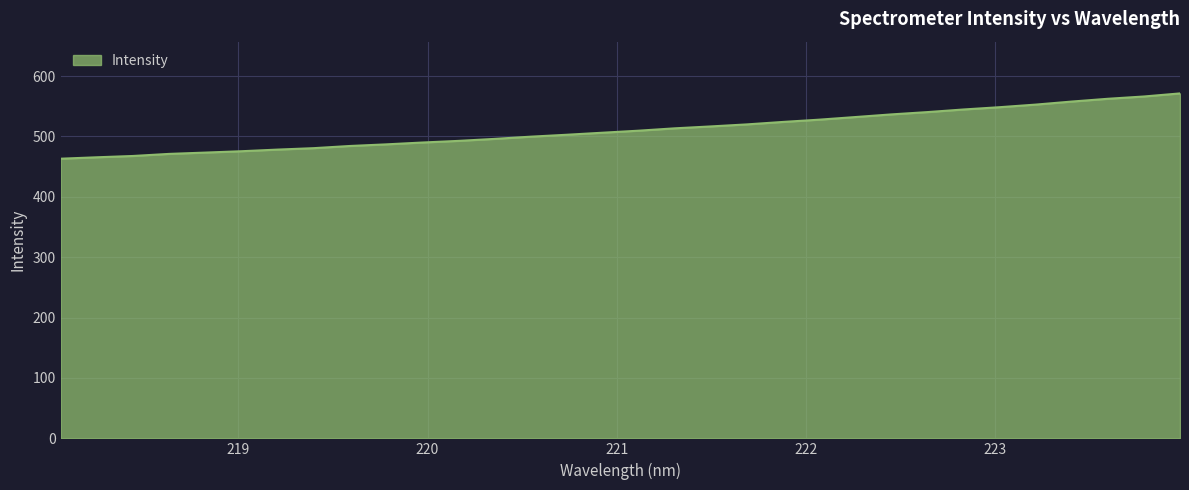

What is the smallest value displayed?

463.1